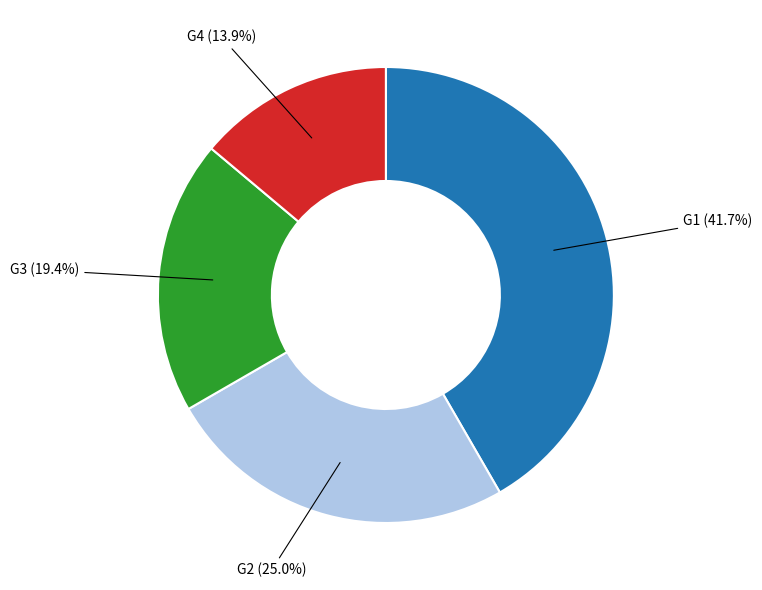

Approximately how many times larger is the value at G4 compared to G3?

0.7